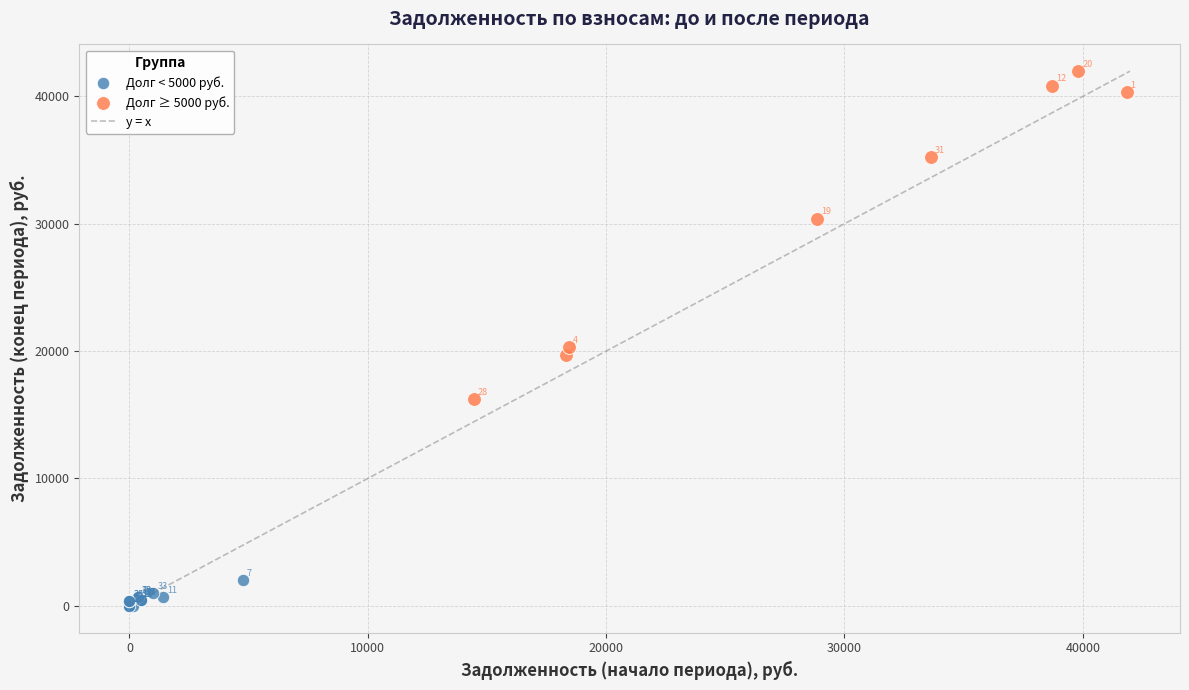

Which series contains the highest Y value?

Долг ≥ 5000 руб.